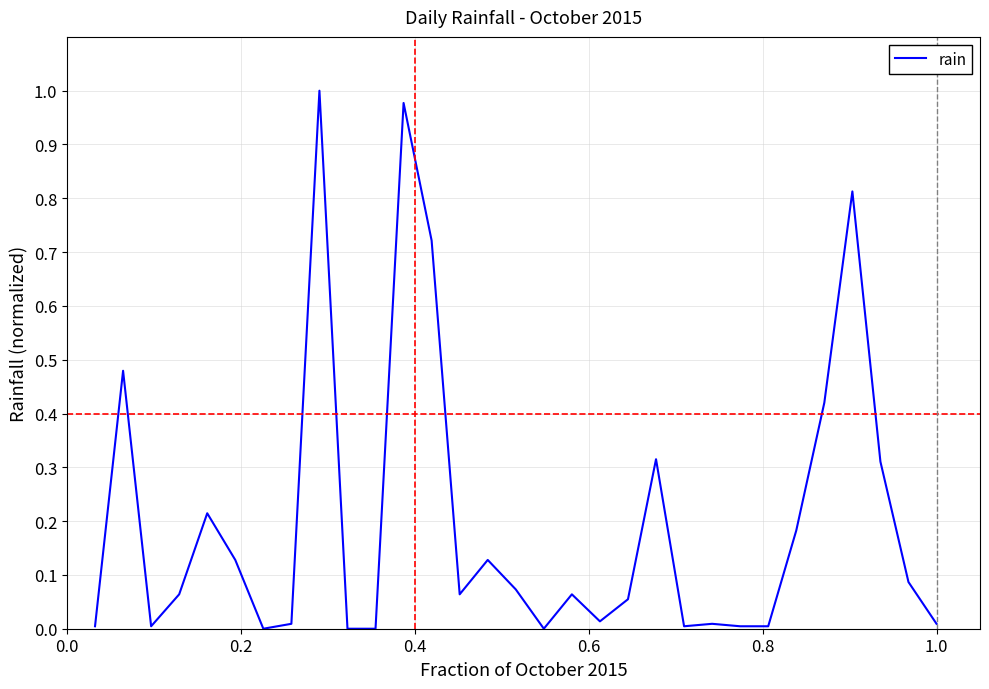

What is the average value?

0.2